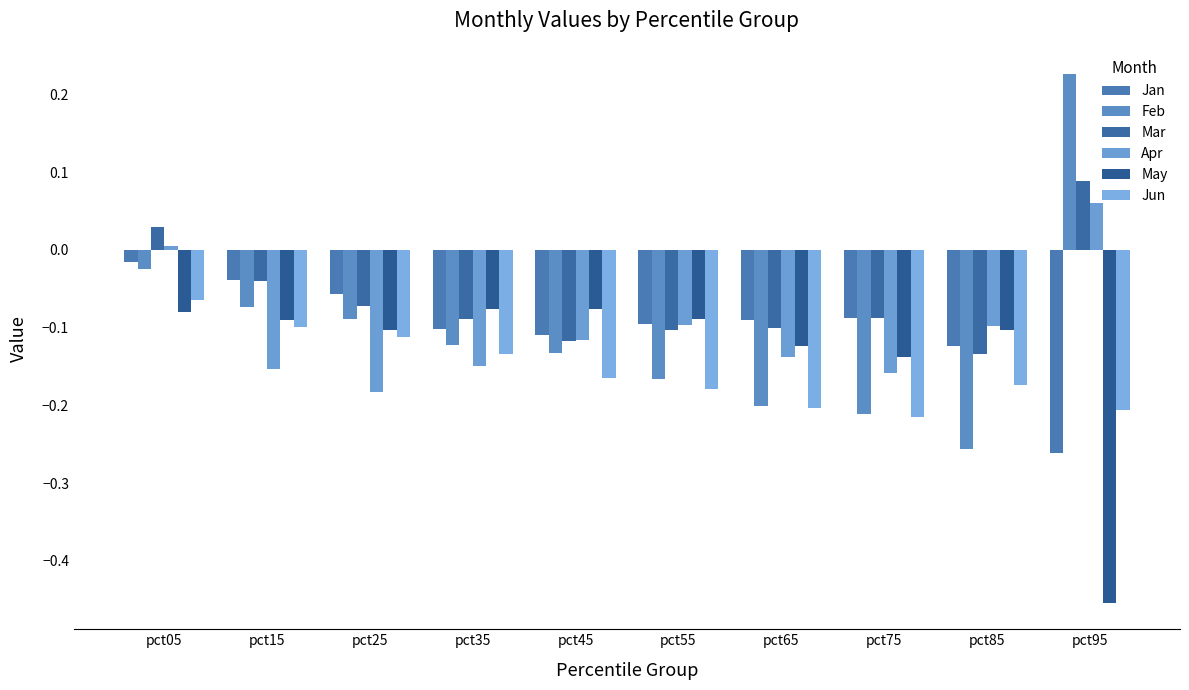

What is the sum of all Apr values?

-1.0